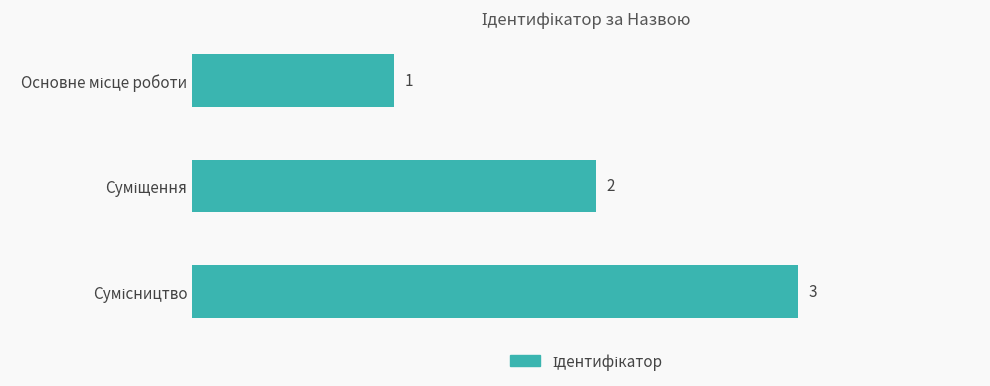

Does the chart contain stacked bars?

No